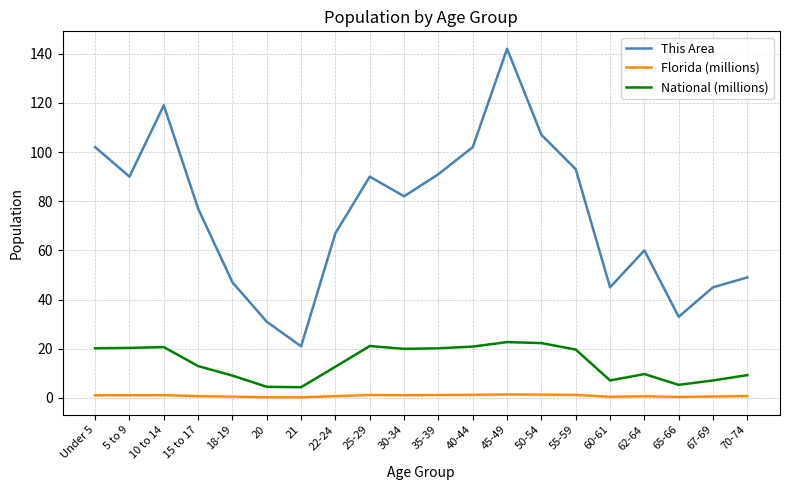

What is the sum of all National (millions) values?

290.2